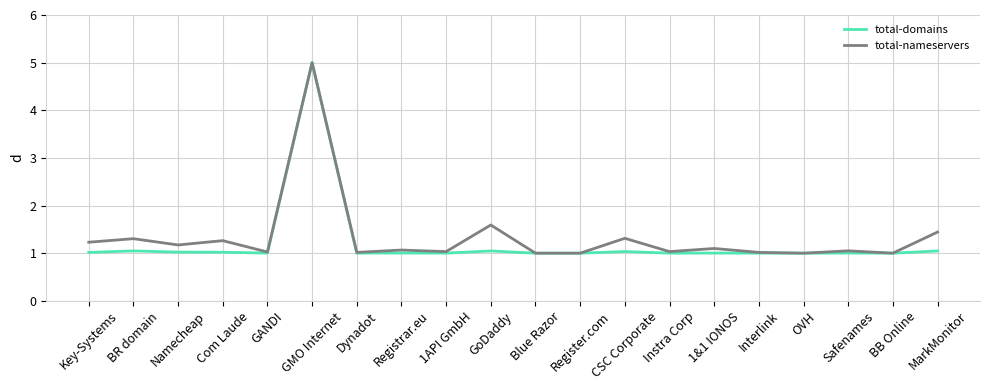

Is it true that total-domains equals 1.5 at CSC Corporate?

False